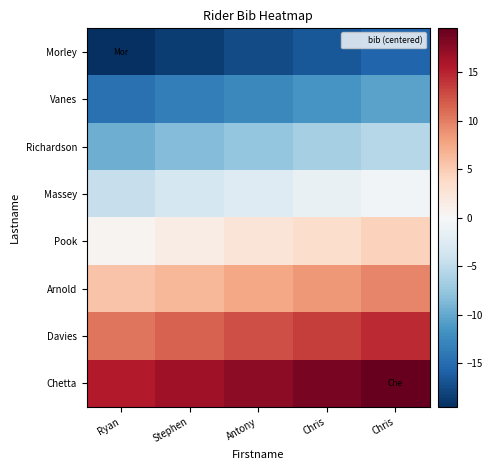

Reading left to right, what are all the values shown in this chart?

Morley: Ryan=-19.5	Stephen=-18.5	Antony=-17.5	Chris=-16.5	Chris=-15.5
Vanes: Ryan=-14.5	Stephen=-13.5	Antony=-12.5	Chris=-11.5	Chris=-10.5
Richardson: Ryan=-9.5	Stephen=-8.5	Antony=-7.5	Chris=-6.5	Chris=-5.5
Massey: Ryan=-4.5	Stephen=-3.5	Antony=-2.5	Chris=-1.5	Chris=-0.5
Pook: Ryan=0.5	Stephen=1.5	Antony=2.5	Chris=3.5	Chris=4.5
Arnold: Ryan=5.5	Stephen=6.5	Antony=7.5	Chris=8.5	Chris=9.5
Davies: Ryan=10.5	Stephen=11.5	Antony=12.5	Chris=13.5	Chris=14.5
Chetta: Ryan=15.5	Stephen=16.5	Antony=17.5	Chris=18.5	Chris=19.5